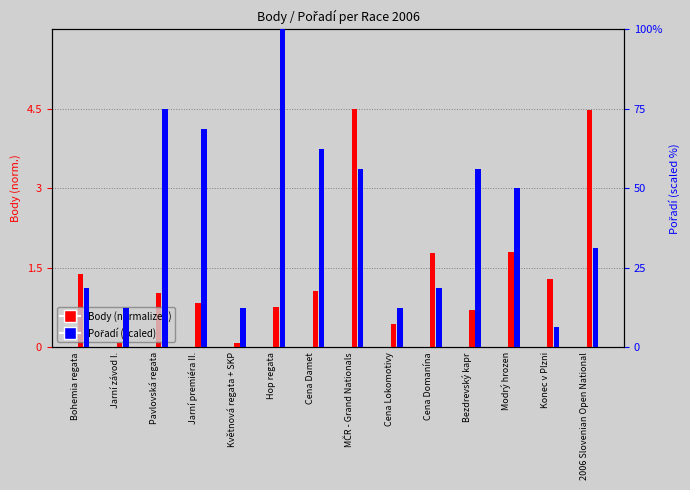

Which series has the largest total across all categories?

Pořadí (scaled)